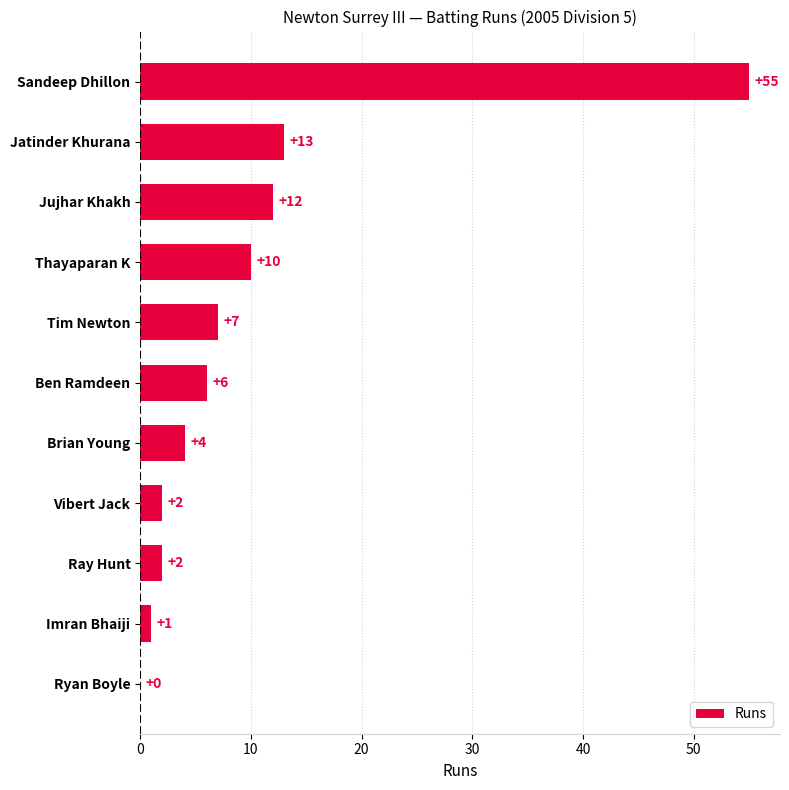

Is it true that the value at Vibert Jack is 2?

True